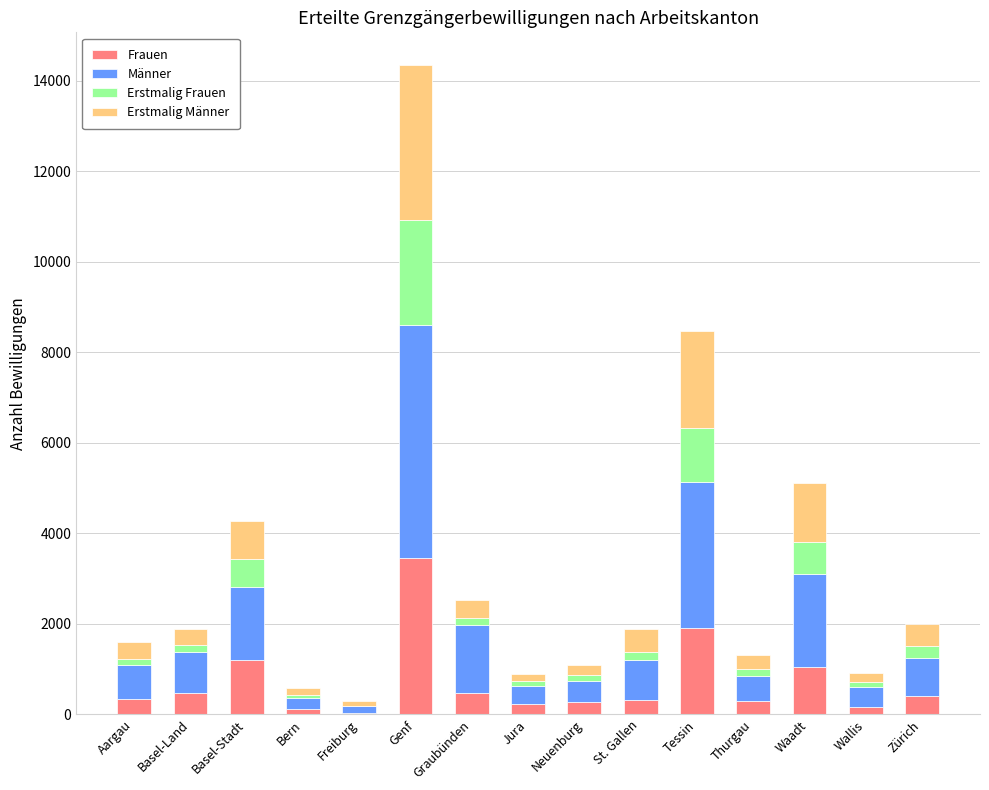

What is the maximum value for Frauen?

3451